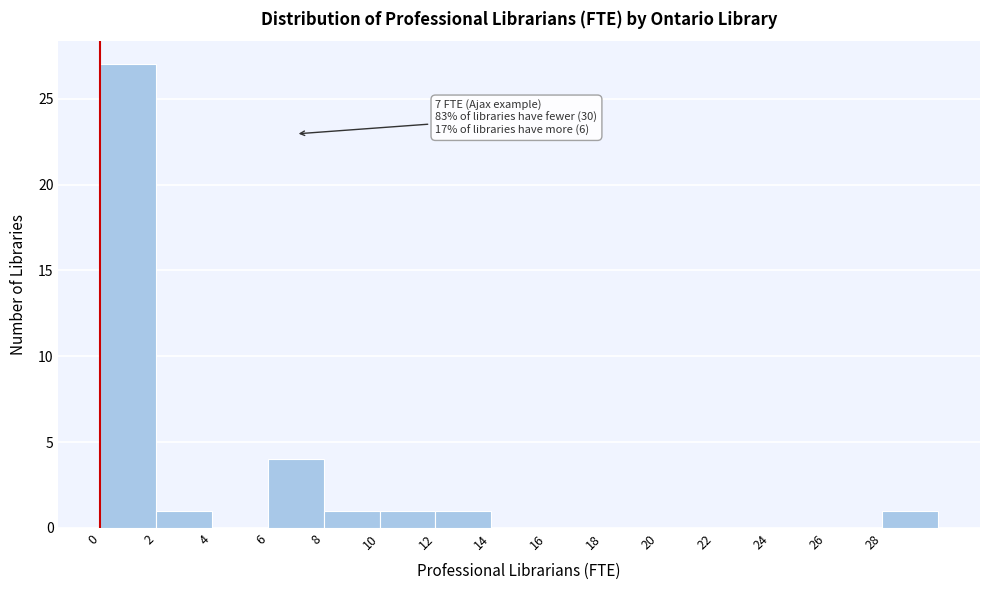

Over which range of the x-axis is the bar tallest?

0 to 2